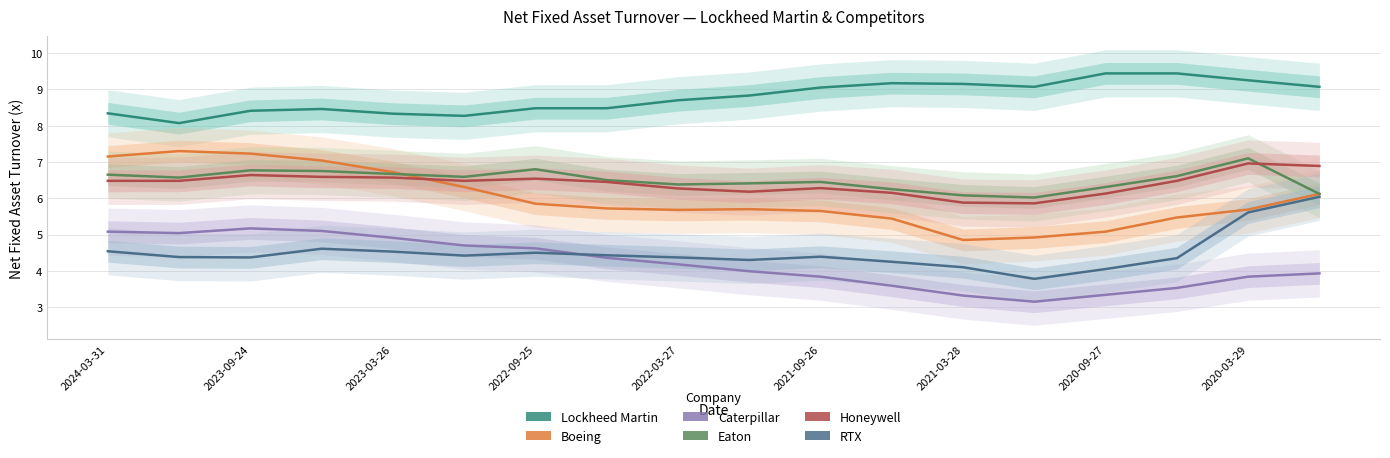

List the series in order of their peak value, lowest first.

Caterpillar, RTX, Honeywell, Eaton, Boeing, Lockheed Martin